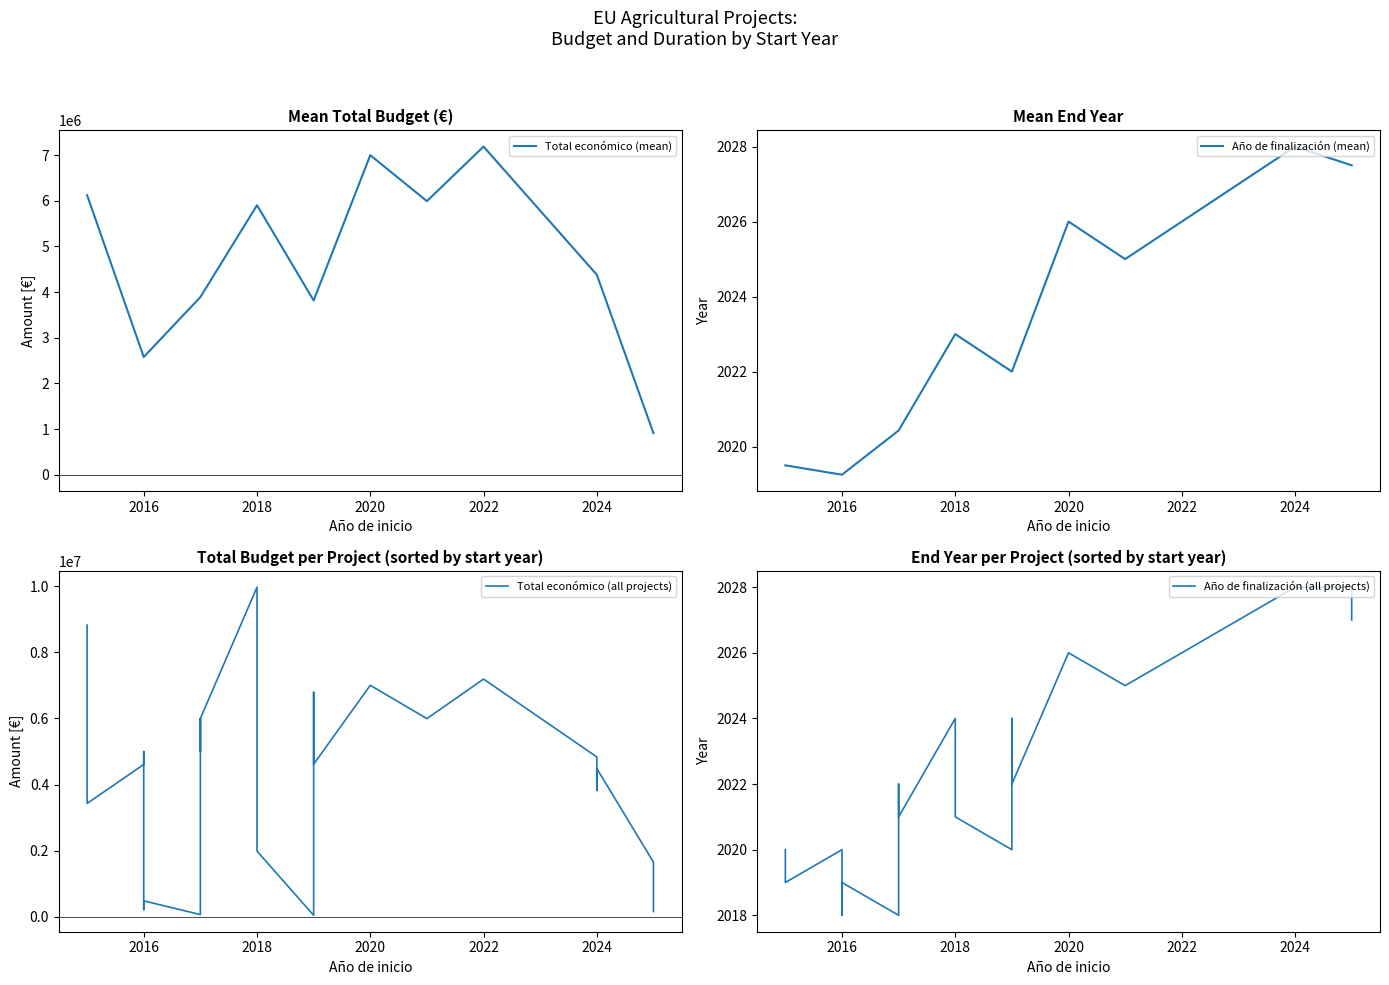

The value of Total económico (mean) at 2022 is 1761034.7. True or false?

False